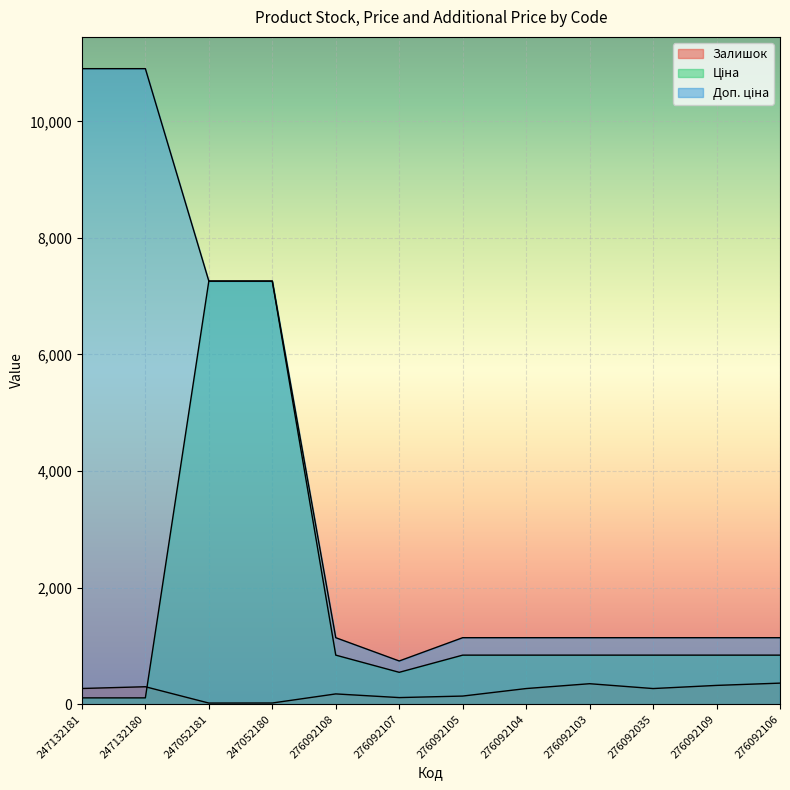

At how many categories does at least one series exceed 5106?

4